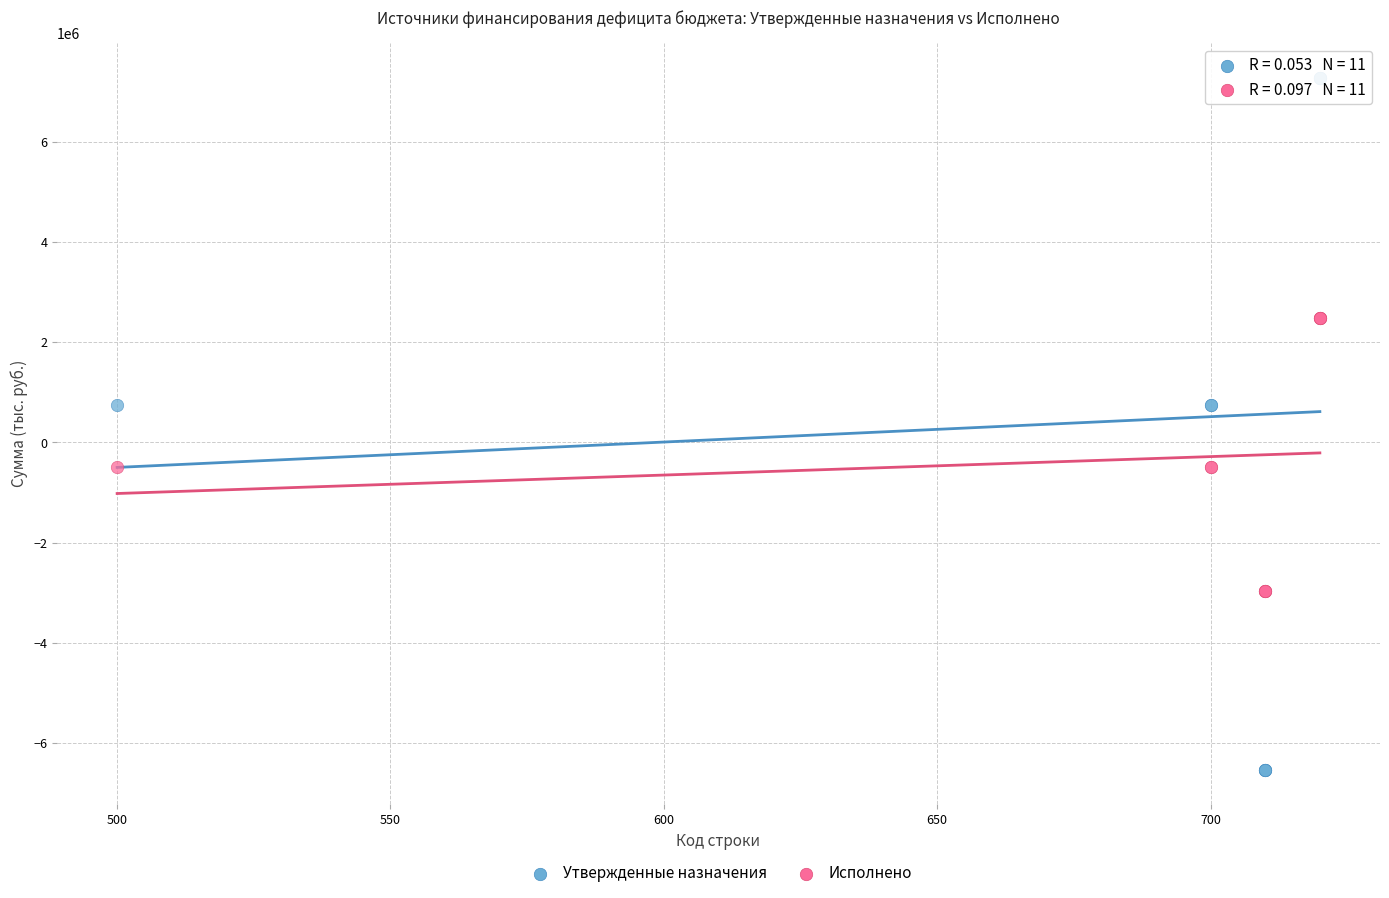

Which series reaches the minimum Y coordinate?

Утвержденные назначения